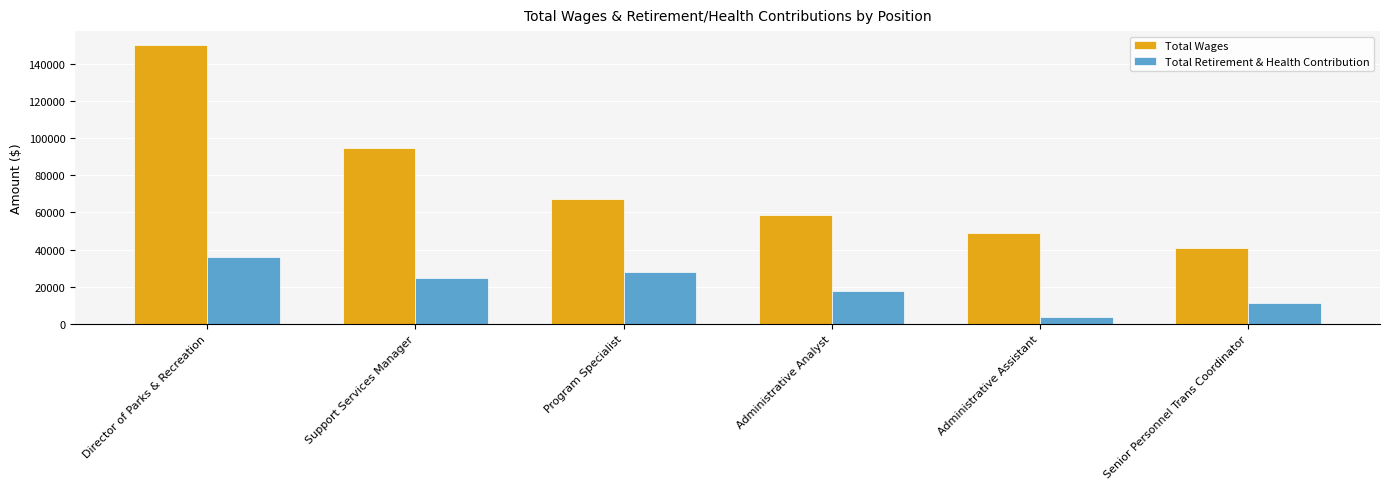

Reading left to right, transcribe all the data shown in this chart.

Total Wages: 150231	94531	67362	58356	48650	40613
Total Retirement & Health Contribution: 35873	24560	27683	17824	3550	11227